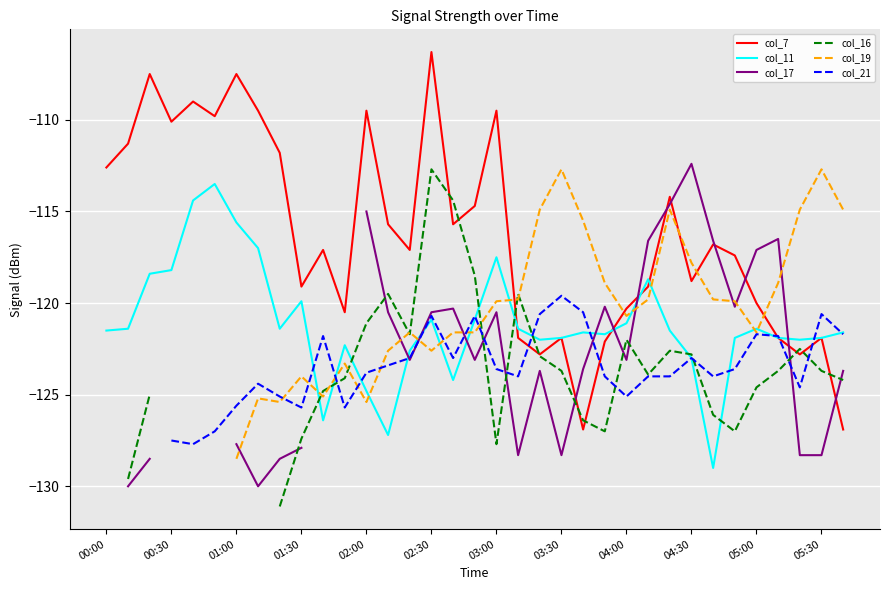

Is it true that col_7 equals -176.5 at 00:30?

False